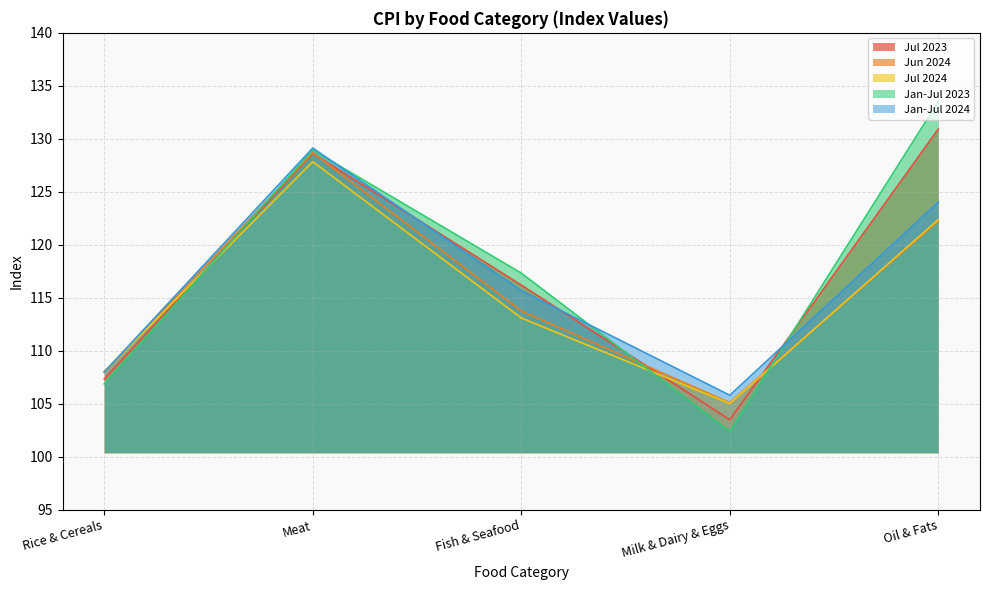

What are all the series names shown in the legend?

Jul 2023, Jun 2024, Jul 2024, Jan-Jul 2023, Jan-Jul 2024